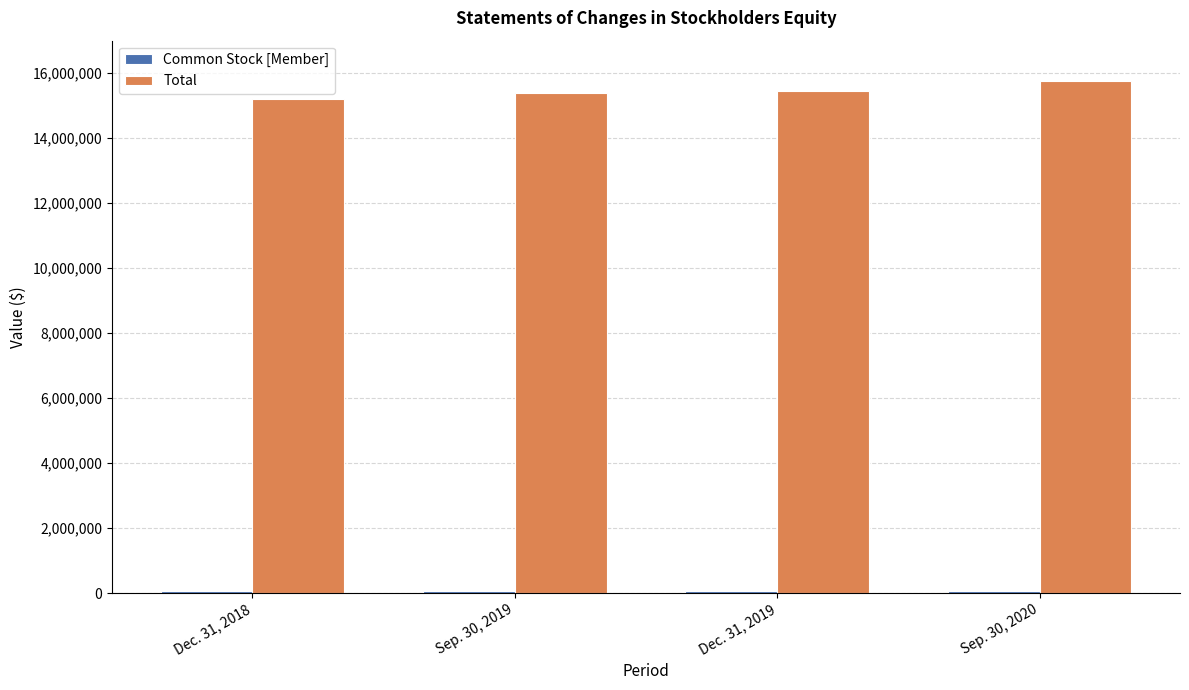

What is the average value of the Total series?

15449286